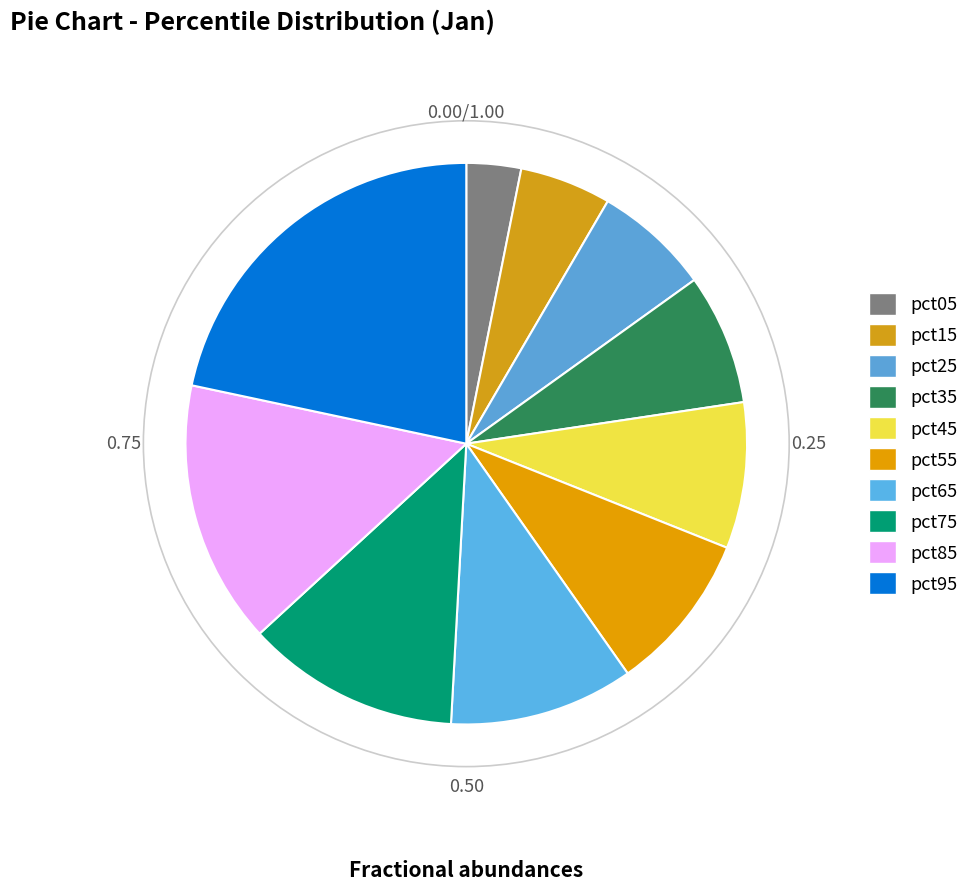

How many slices are in this pie chart?

10